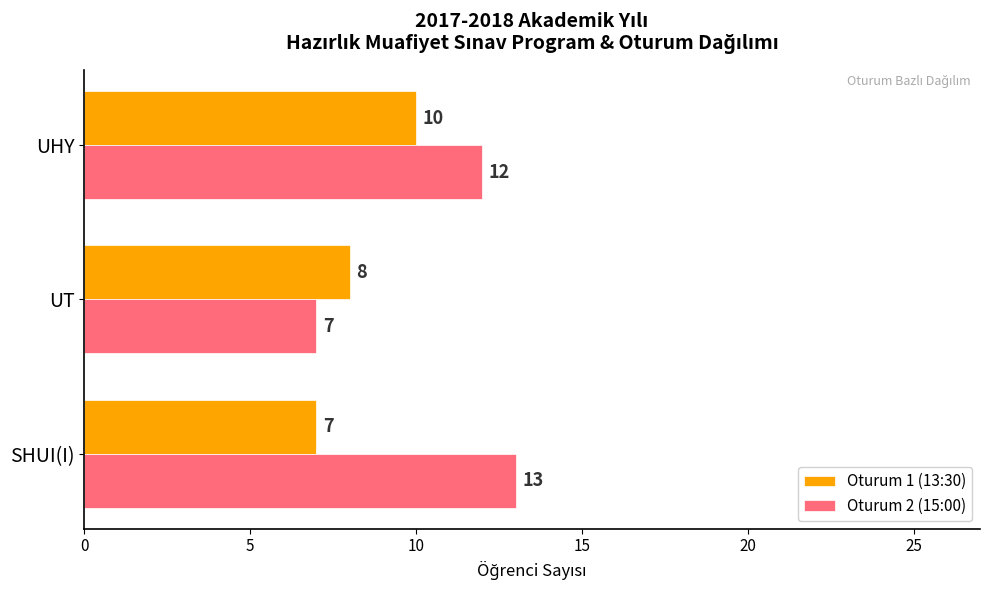

How many data points in Oturum 1 (13:30) are less than 8?

1